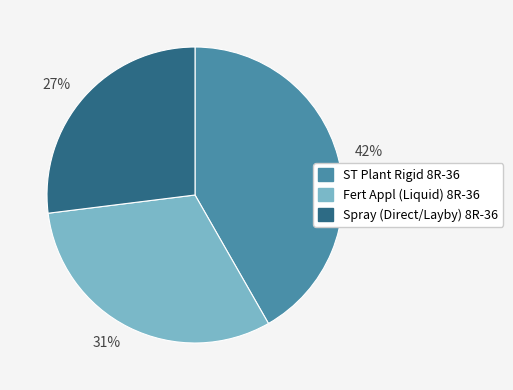

Is Fert Appl (Liquid) 8R-36 the majority of the pie?

No